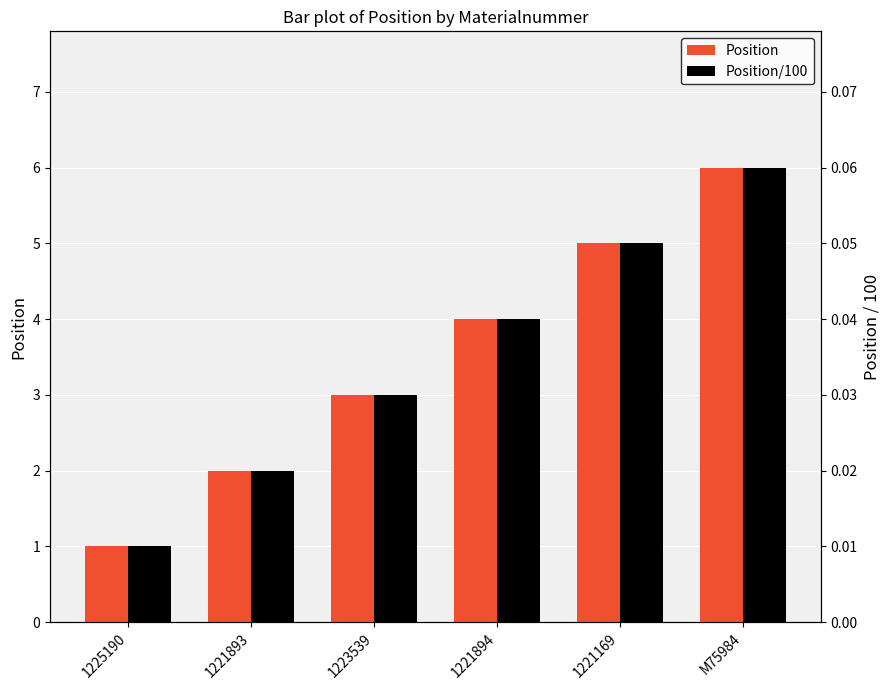

Reading left to right, transcribe all the data shown in this chart.

Position: 1.0	2.0	3.0	4.0	5.0	6.0
Position/100: 0.0	0.0	0.0	0.0	0.1	0.1